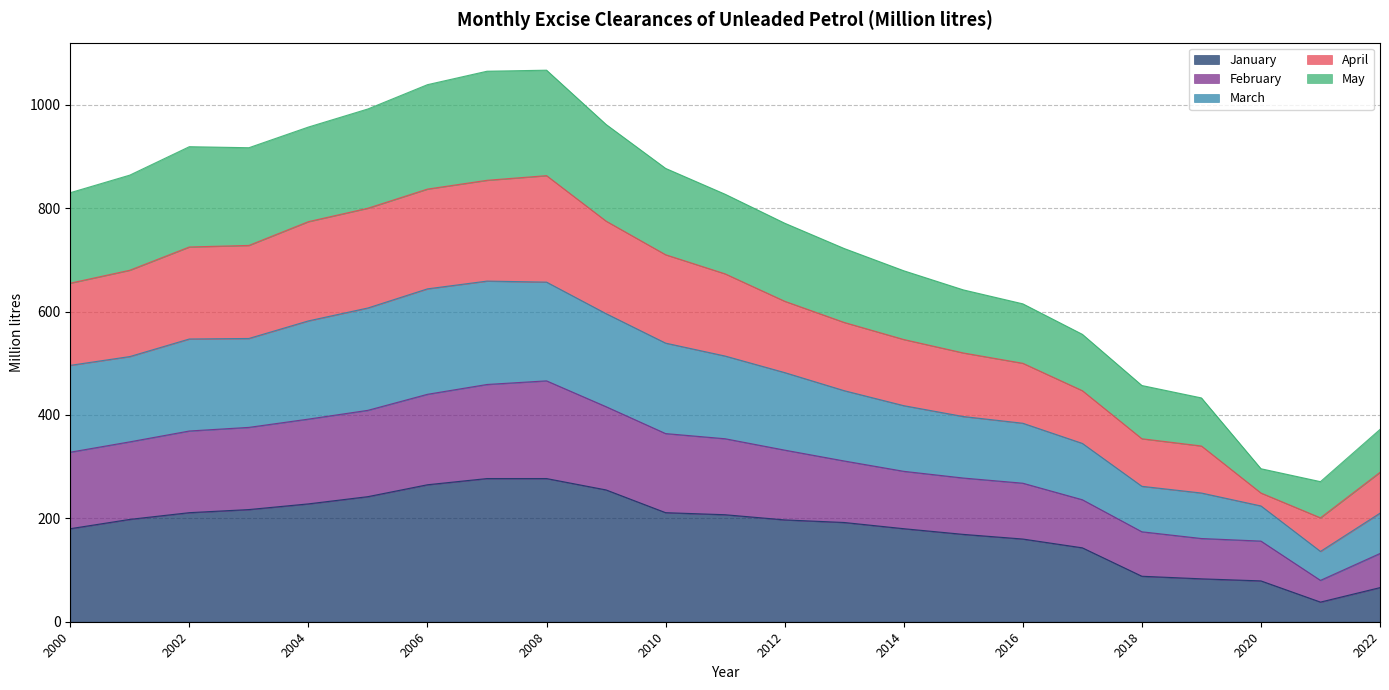

What is the total value across all series at 2002?

919